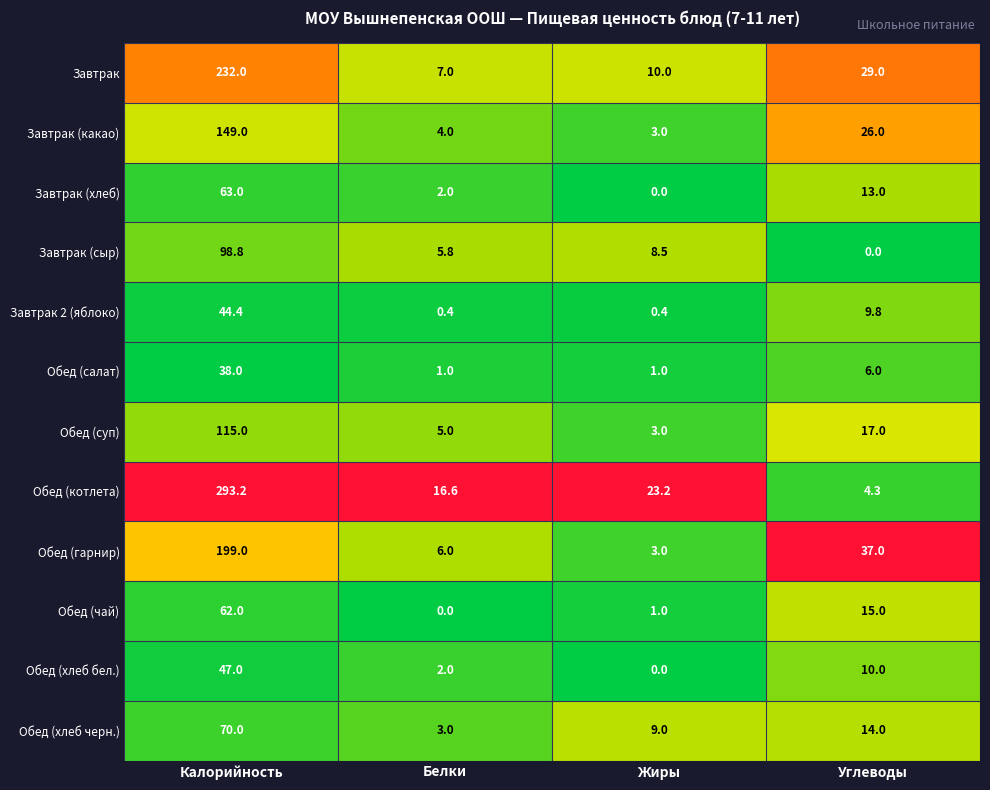

What is the difference between the Обед (суп) values at Жиры and Углеводы?

14.0